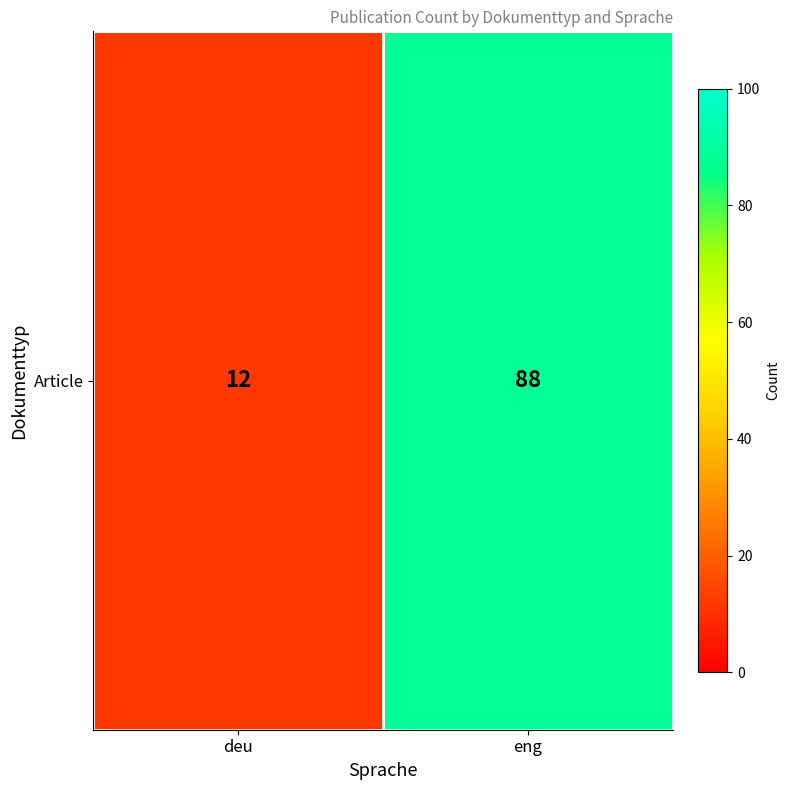

What is the minimum value shown in the chart?

12